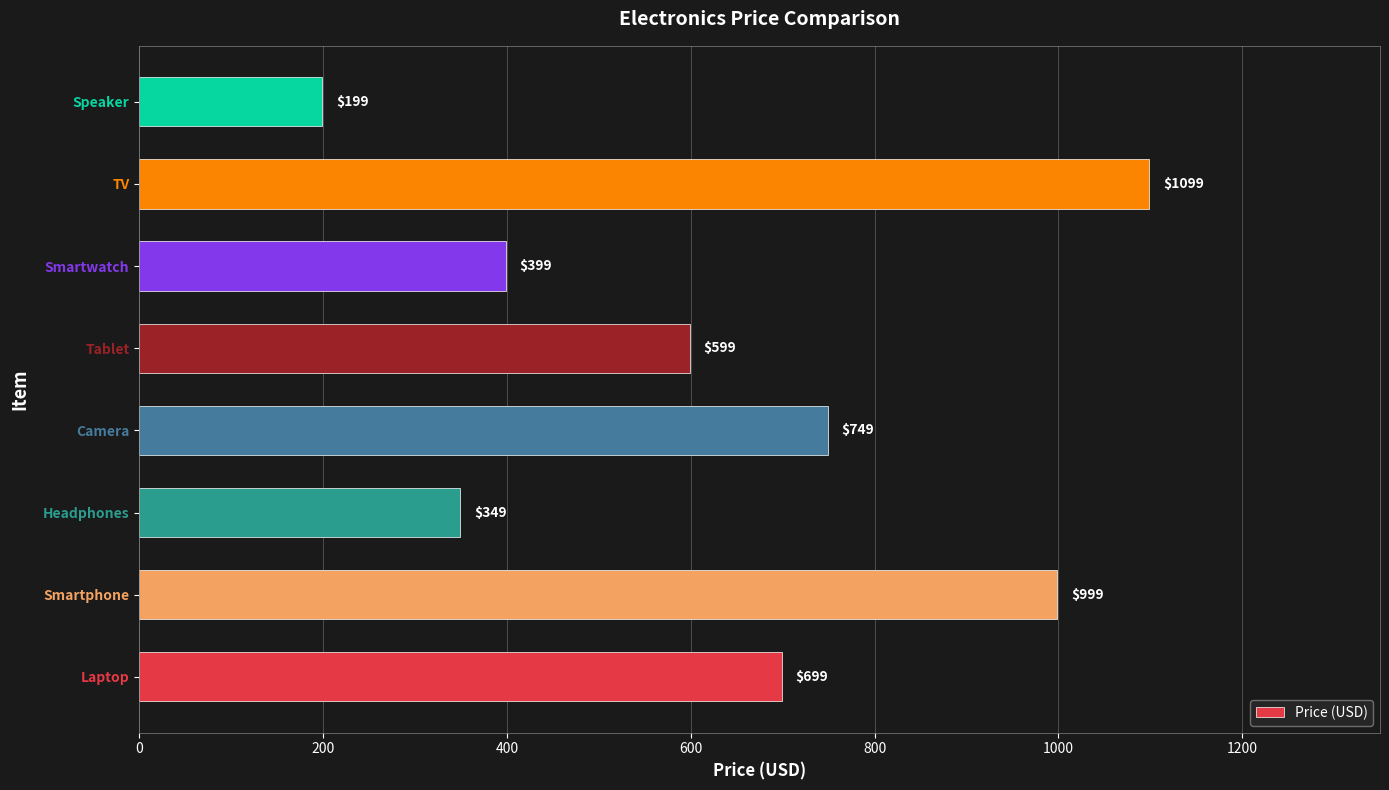

True or false: the data shows 699 at Laptop.

True